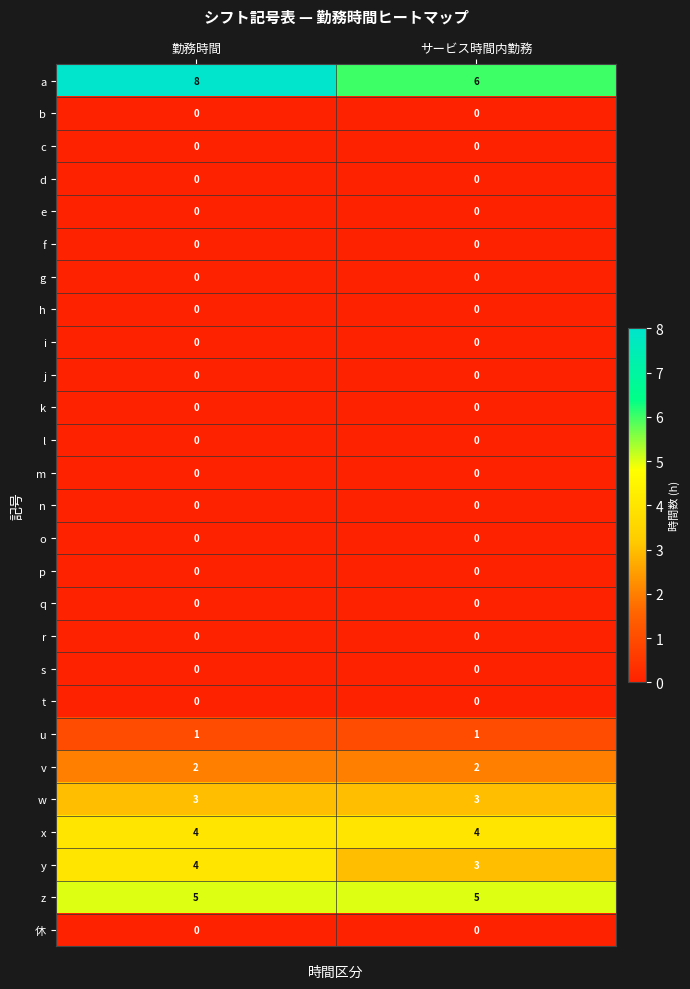

What is the maximum value shown in the chart?

8